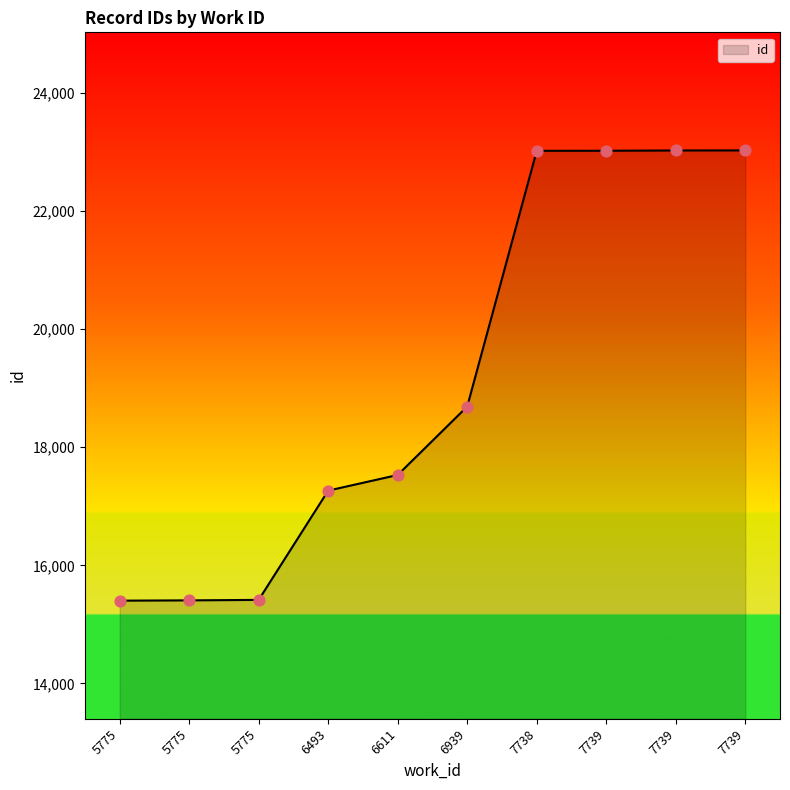

Which has a higher value, 7738 or 6611?

7738